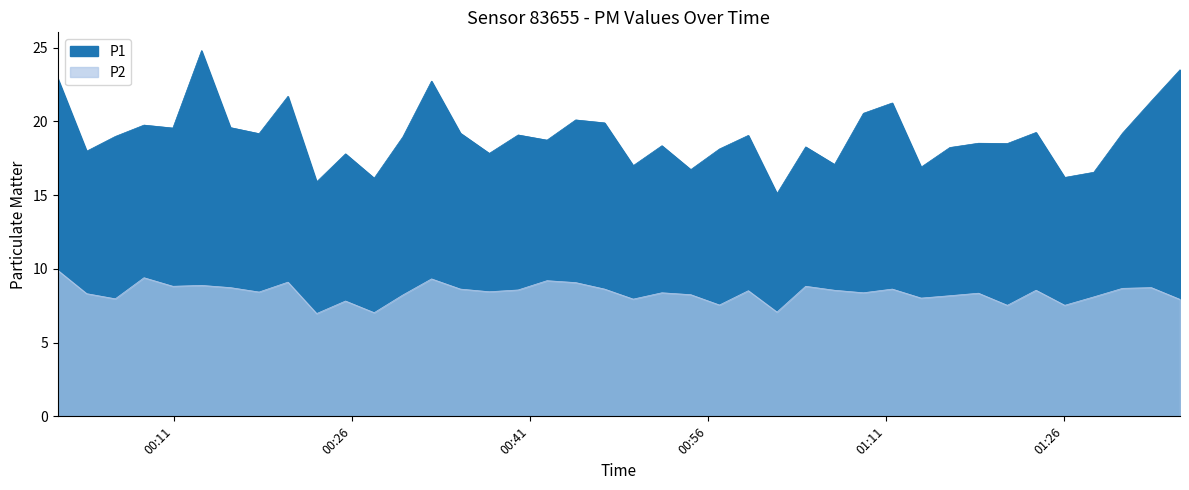

What is the average value of the P2 series?

8.4